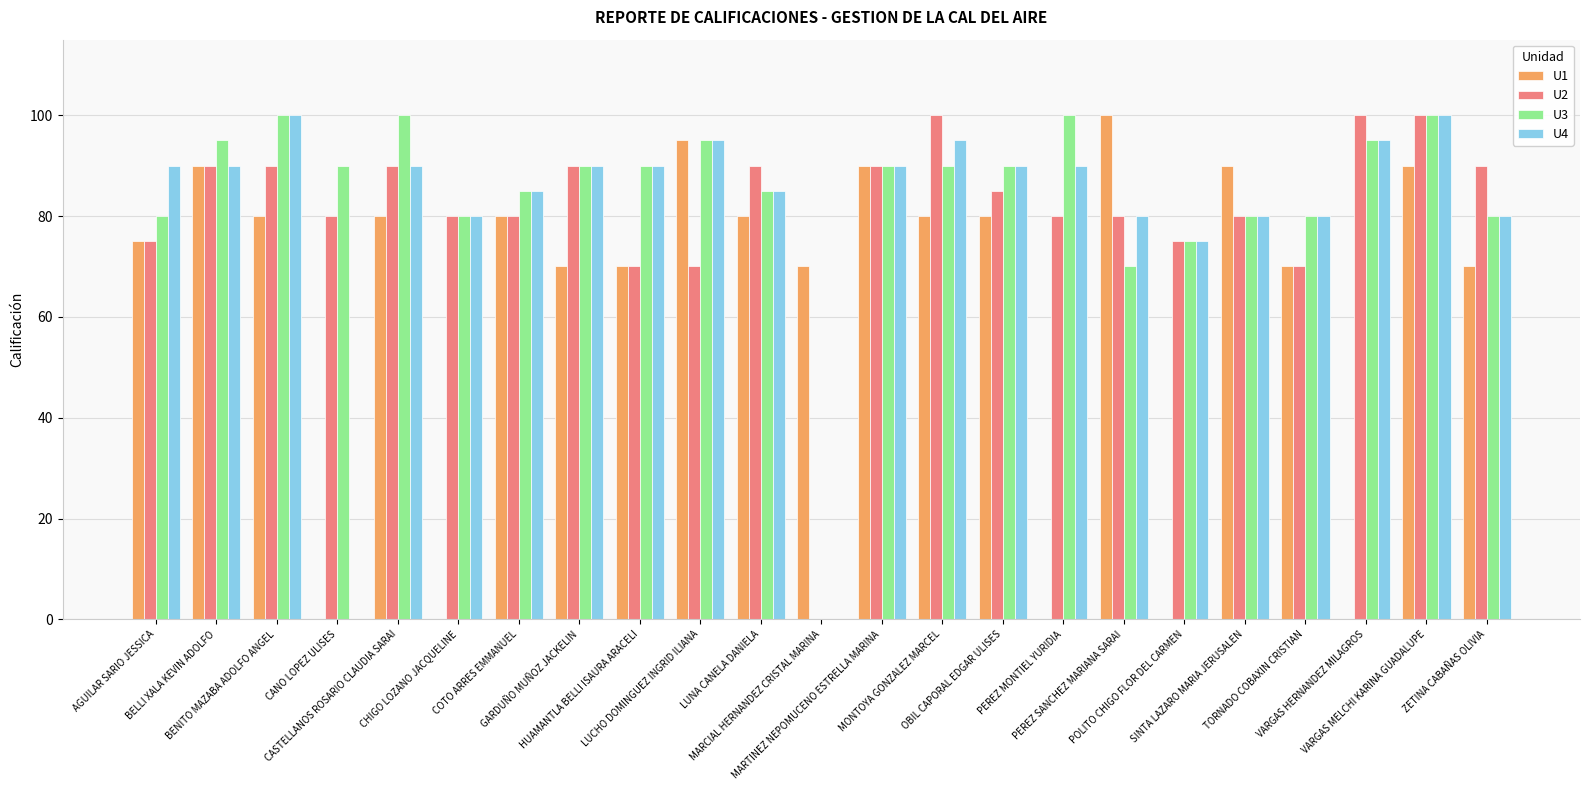

Count the number of categories in the chart.

23